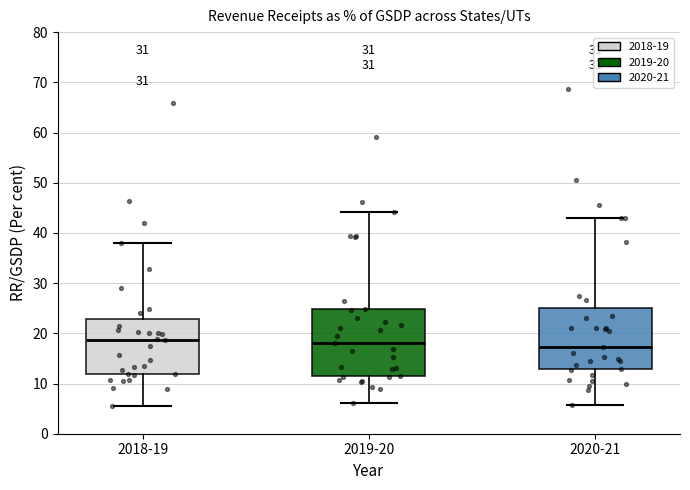

Where is the lower edge of the box for 2020-21 on the y-axis? The values are not printed on the chart, so give them approximately, as read against the axis.

13